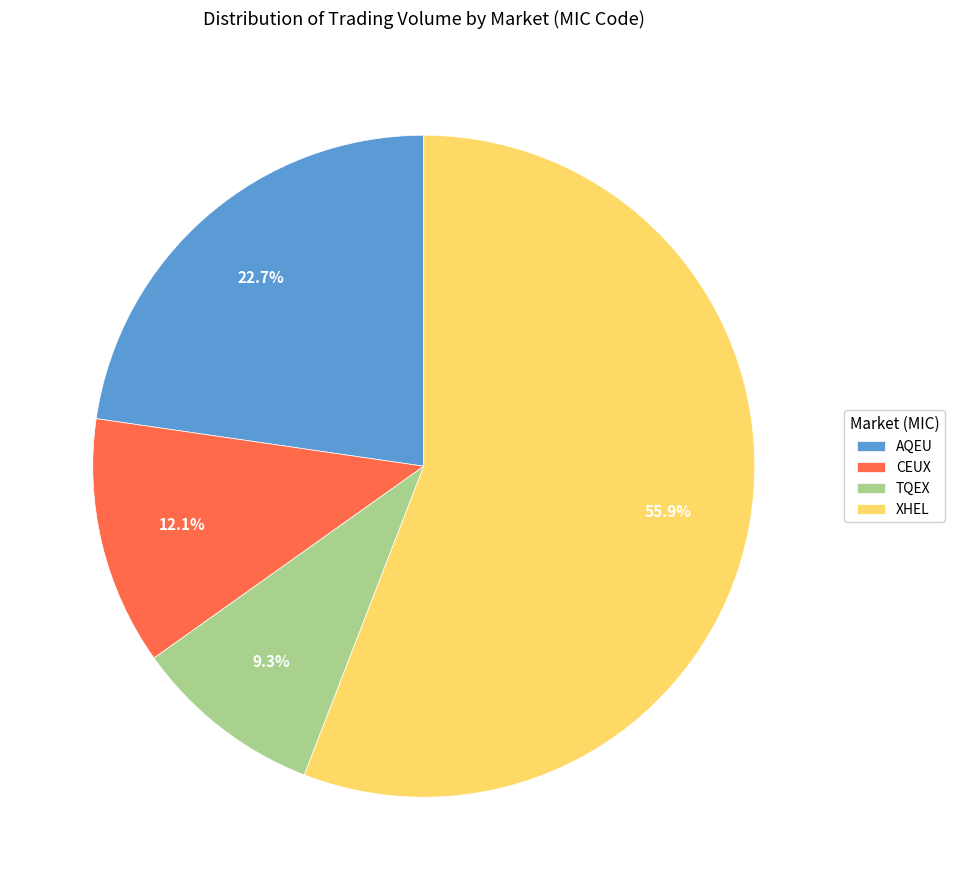

To the nearest percent, what percentage of the pie is TQEX?

9%